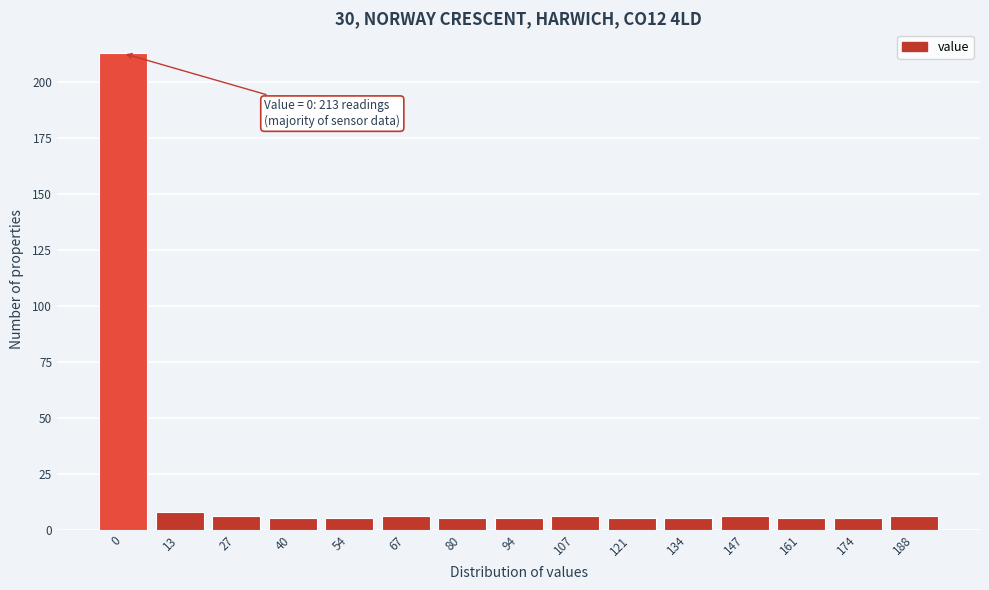

Reading left to right, list all the values displayed in this chart.

0=213	13=8	27=6	40=5	54=5	67=6	80=5	94=5	107=6	121=5	134=5	147=6	161=5	174=5	188=6